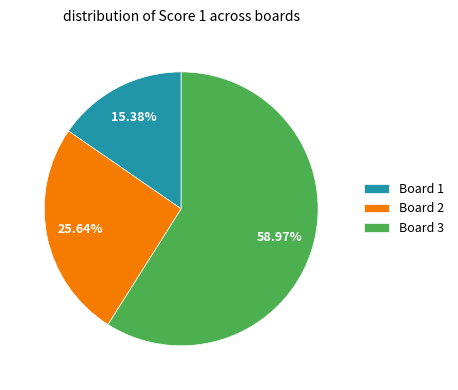

What is the largest slice in the pie chart?

Board 3